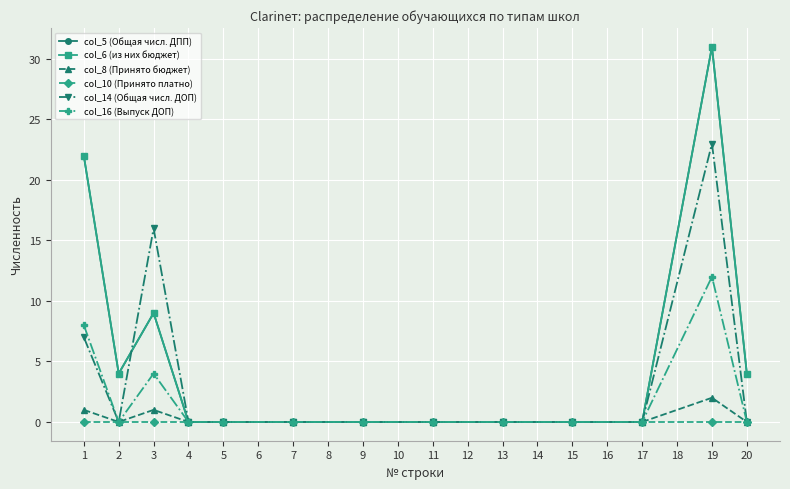

List the series in order of their peak value, highest first.

col_5 (Общая числ. ДПП), col_6 (из них бюджет), col_14 (Общая числ. ДОП), col_16 (Выпуск ДОП), col_8 (Принято бюджет), col_10 (Принято платно)